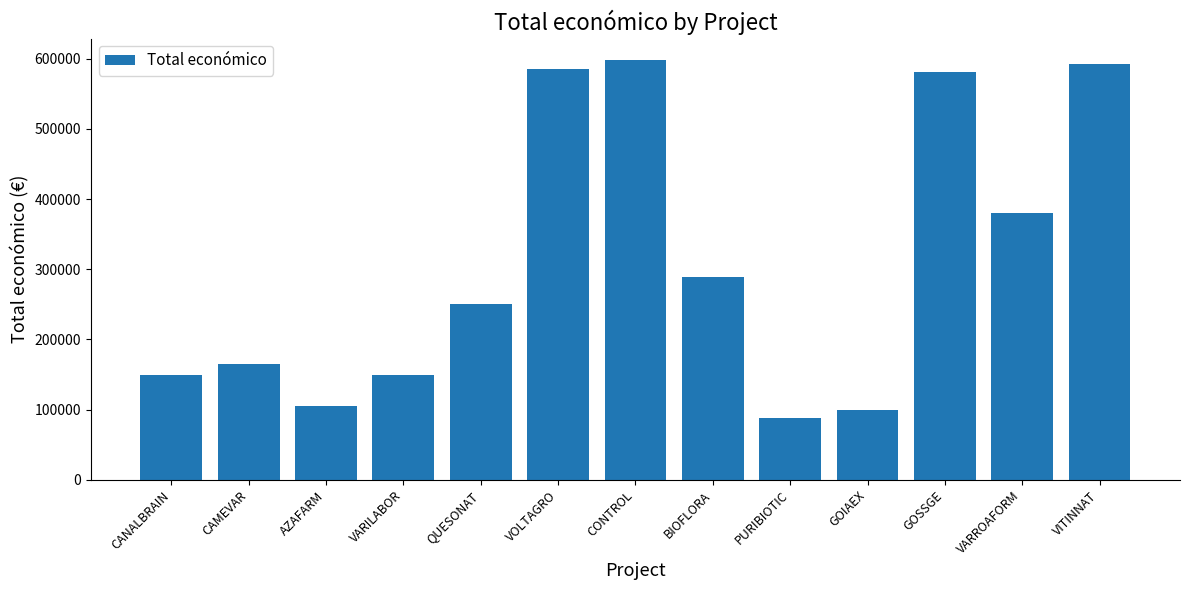

At which category does the chart reach its peak across all series?

CONTROL